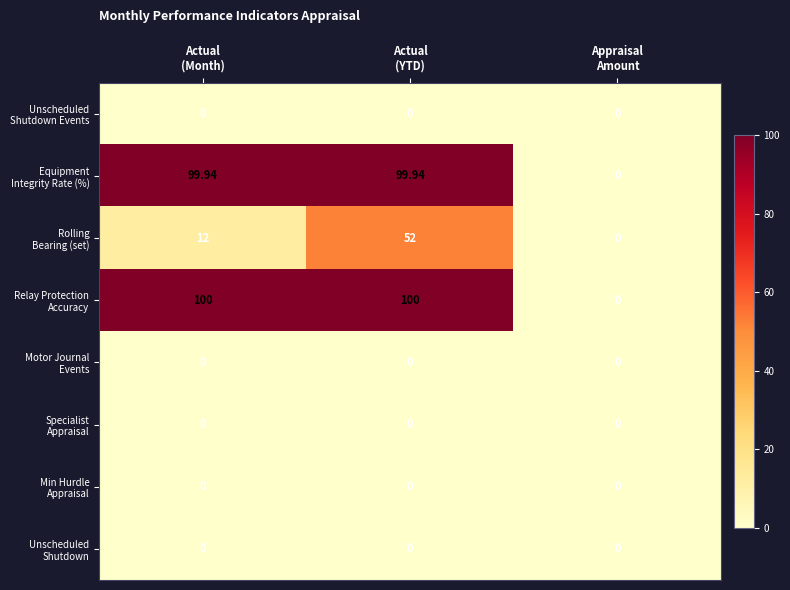

At how many categories does at least one series exceed 5?

2